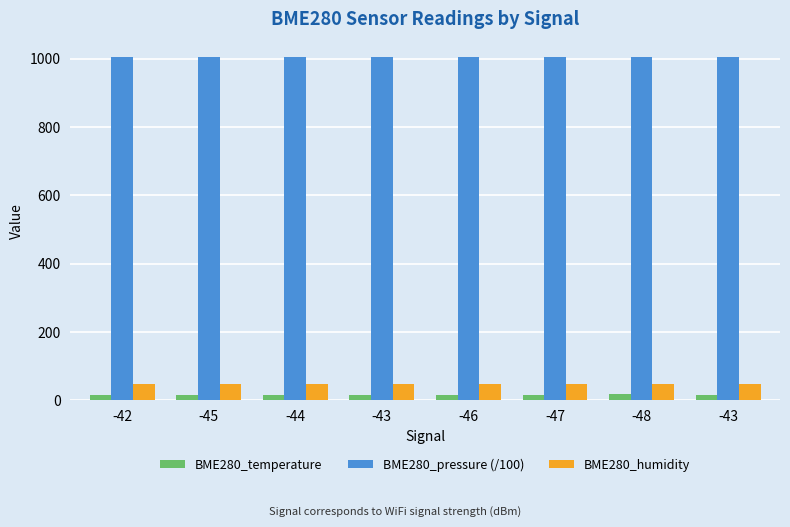

How many values in the BME280_humidity series exceed 48?

5